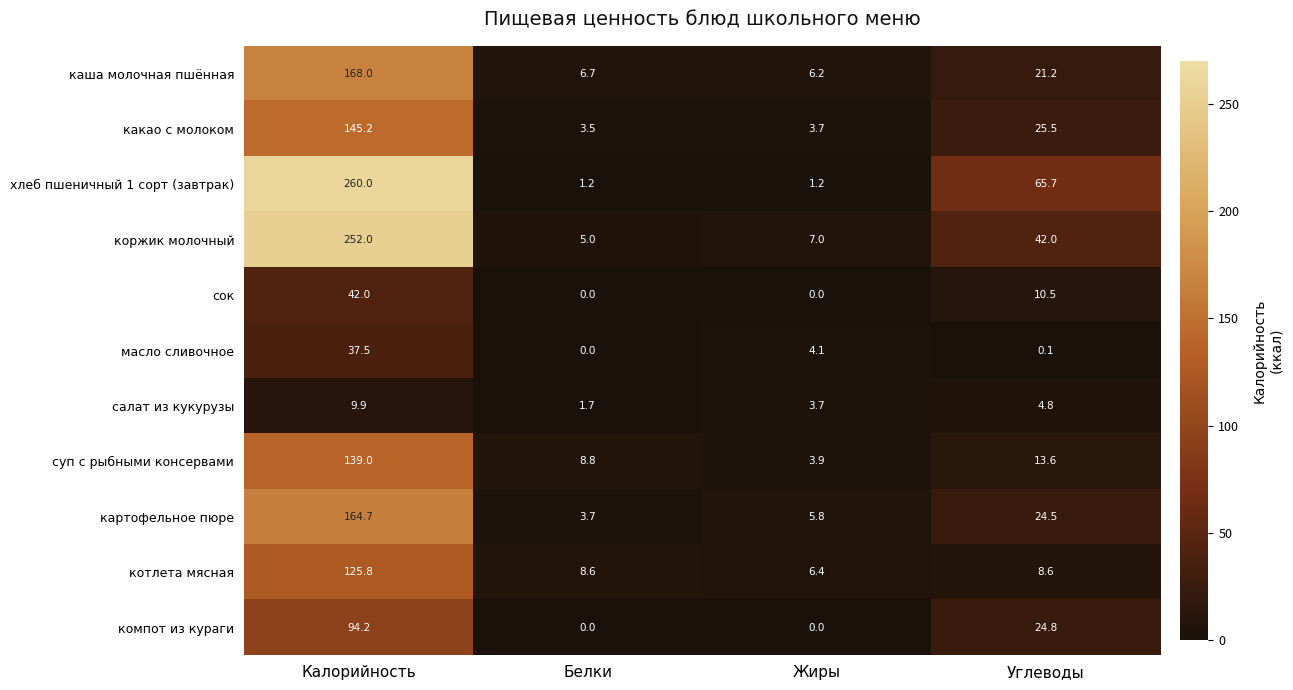

What is the difference between the highest and lowest values at Жиры?

7.0